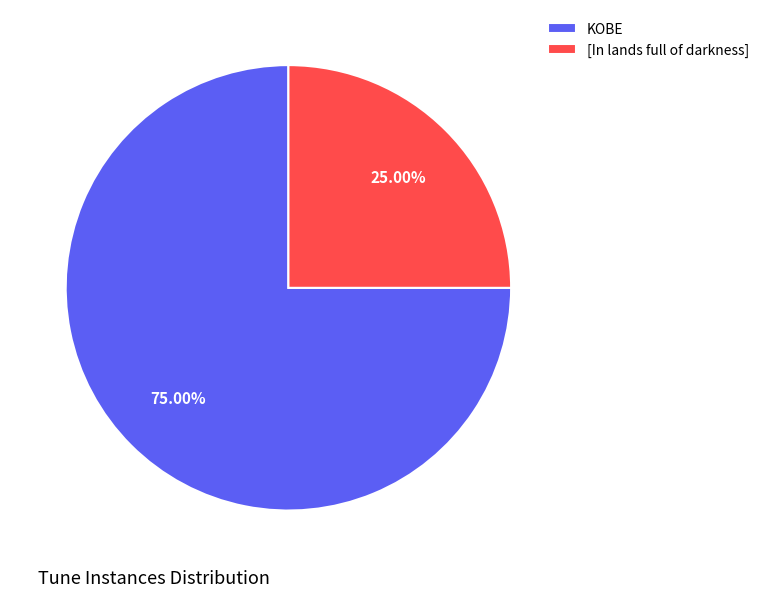

How many segments does this pie chart have?

2